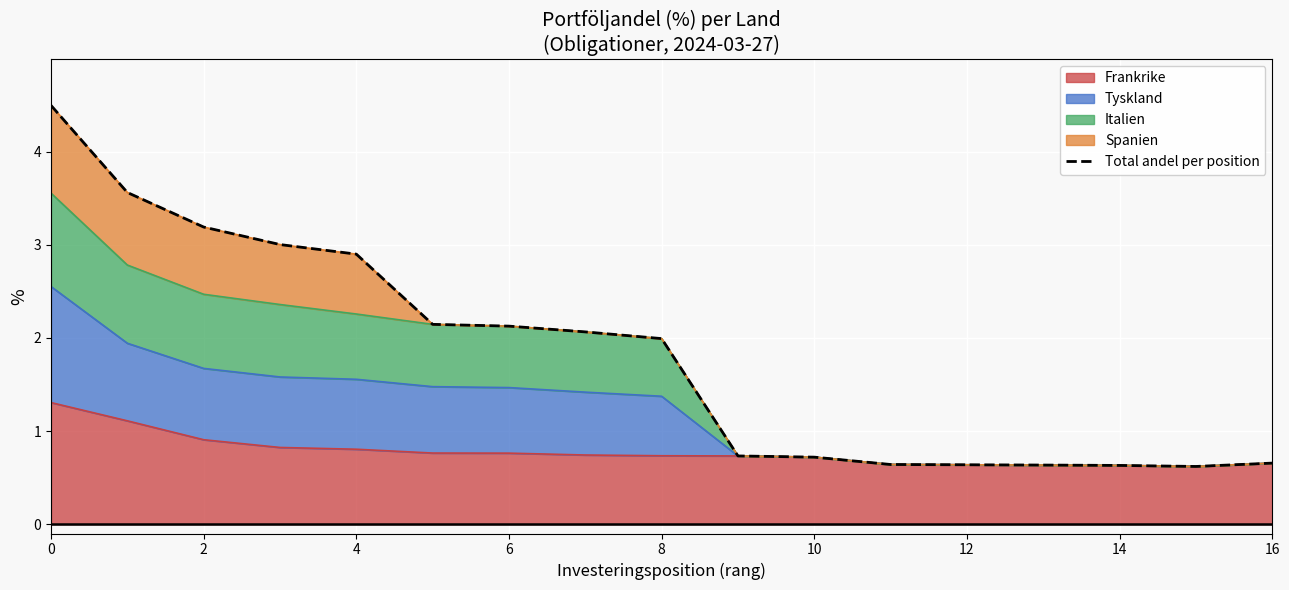

Reading right to left, transcribe all the data shown in this chart.

0.7	0.6	0.6	0.6	0.6	0.6	0.7	0.7	2.0	2.1	2.1	2.1	2.9	3.0	3.2	3.6	4.5